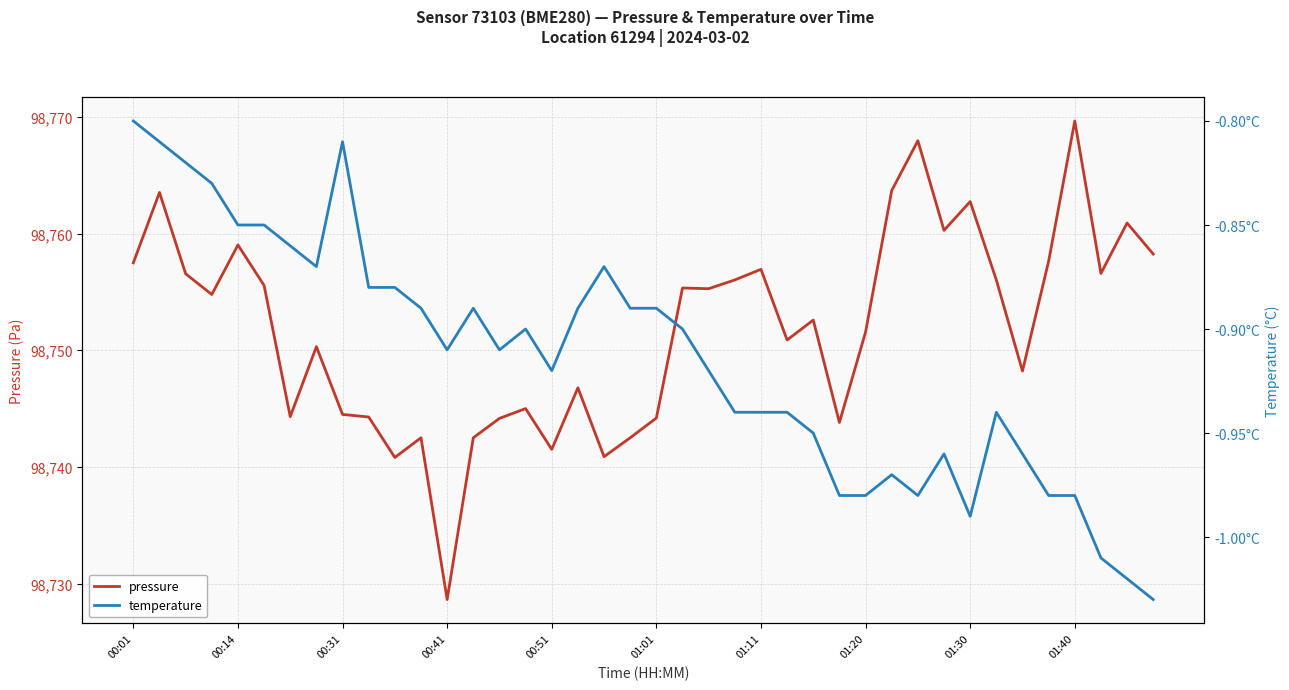

How many lines are shown in the chart?

2